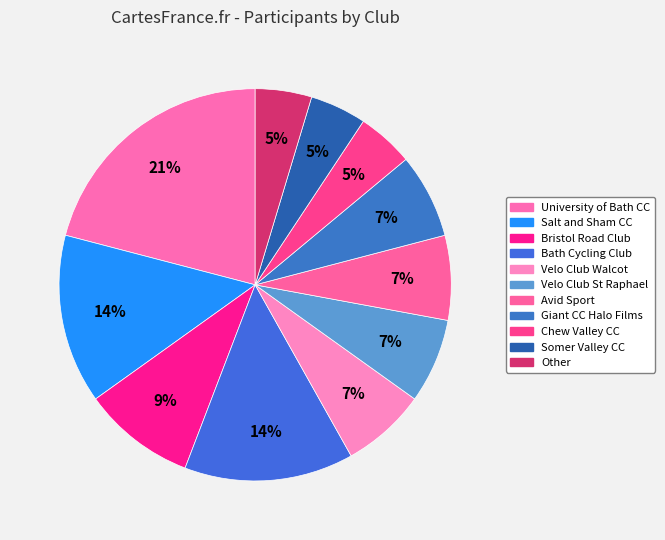

Which has a higher value, Velo Club Walcot or Salt and Sham CC?

Salt and Sham CC